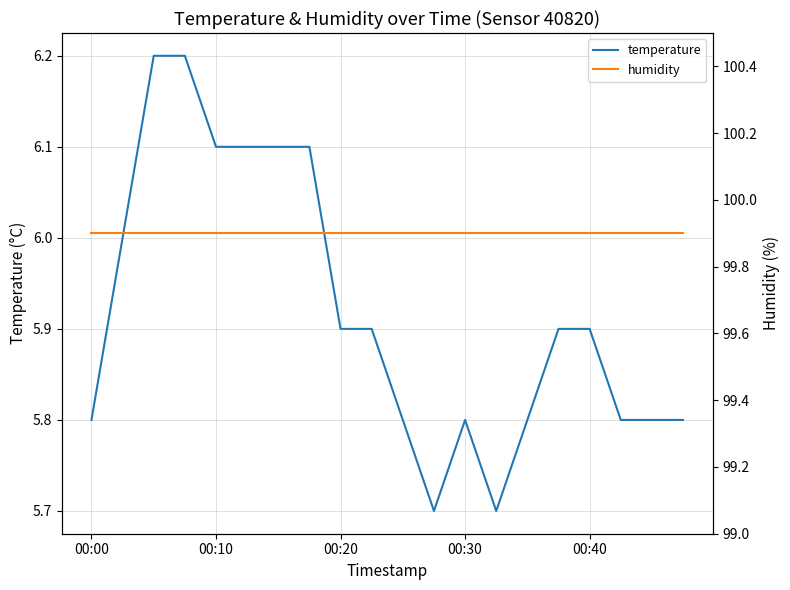

What is the value of the humidity point at the 17th from the left?

99.9